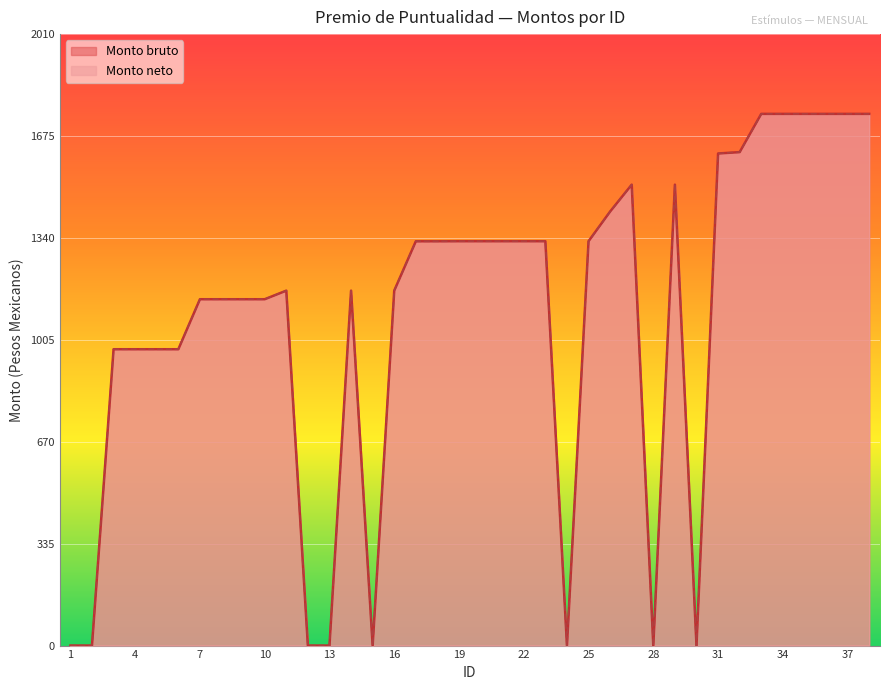

What is the total value across all series at 38?

3497.2